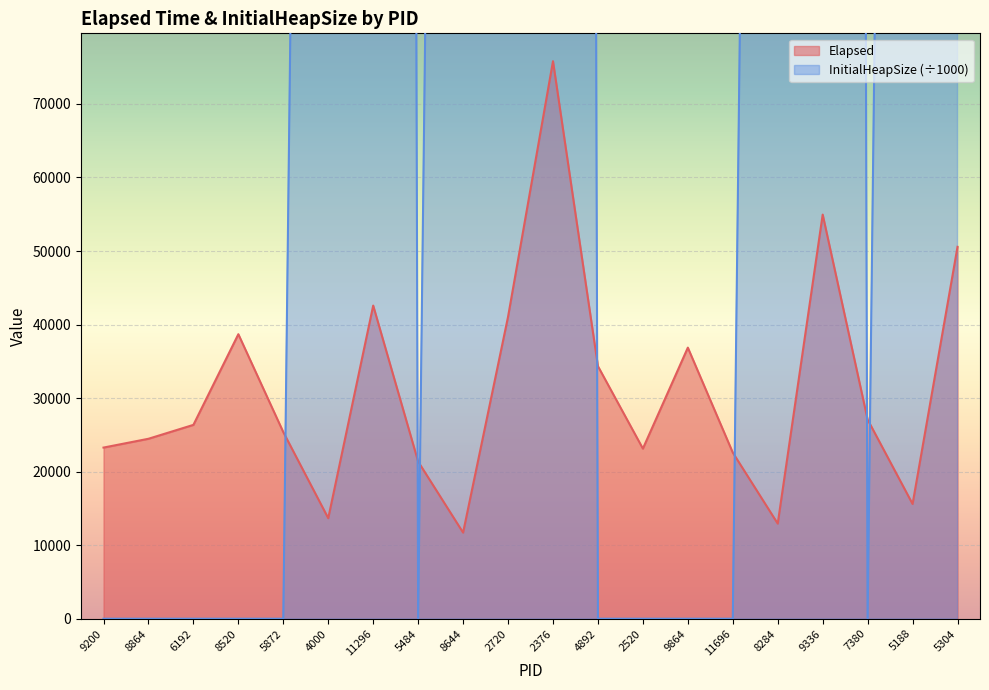

How many distinct data groups are displayed?

2